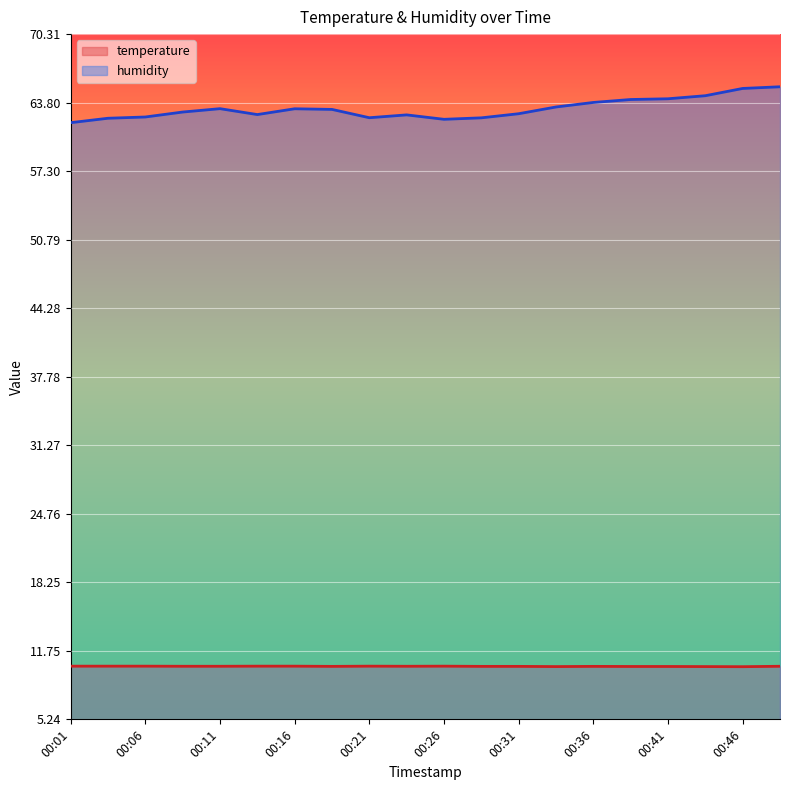

True or false: temperature and humidity intersect in this chart.

False